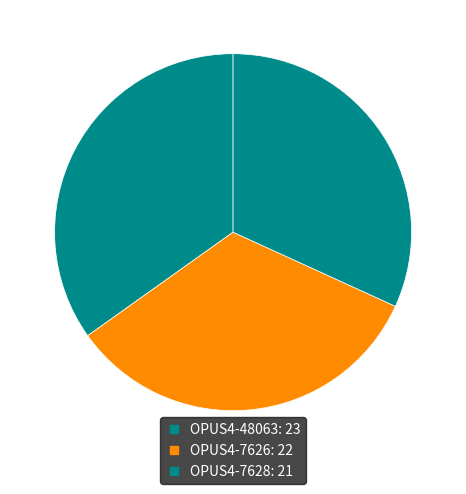

What is the change in value from OPUS4-48063 to OPUS4-7626?

-1